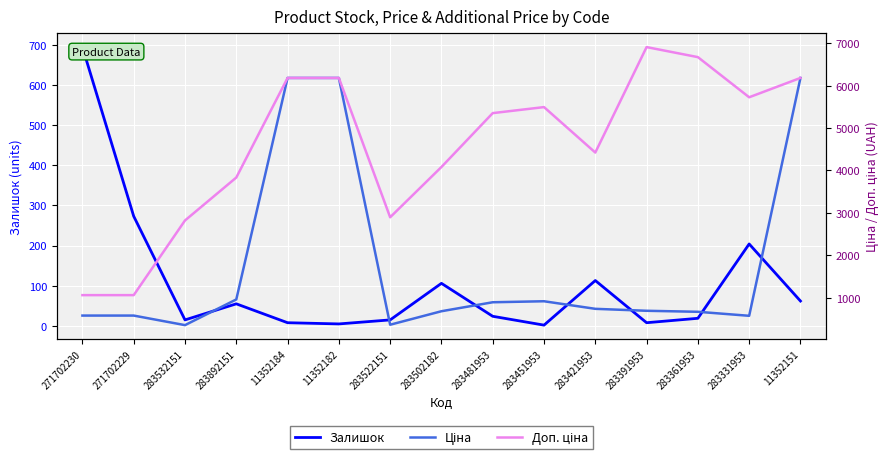

What position from the right is 283361953?

3